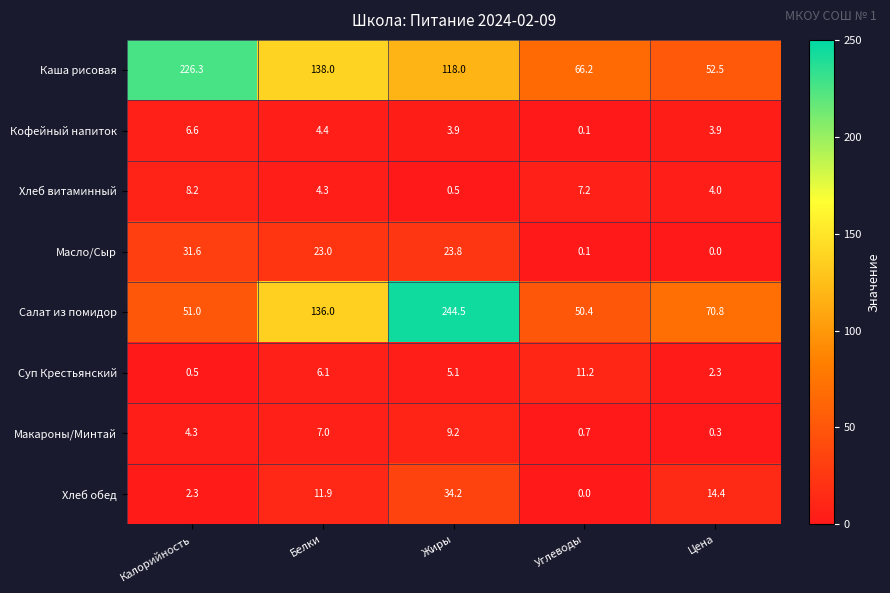

What is the difference between the maximum and second lowest values in the Хлеб витаминный series?

4.2